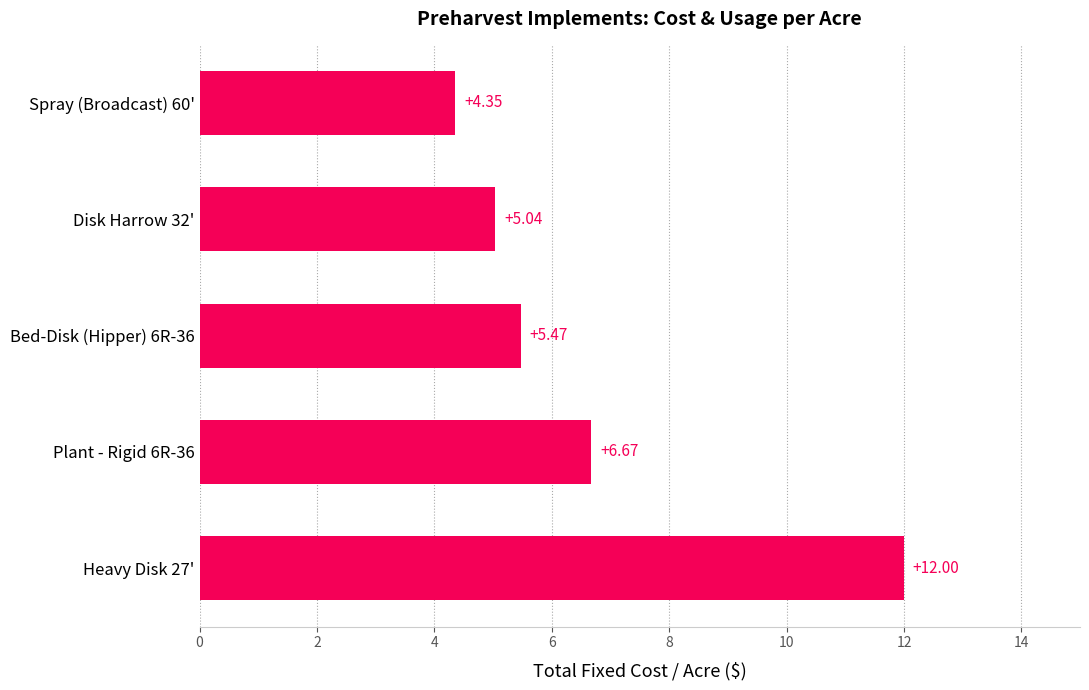

Which has a higher value, Spray (Broadcast) 60' or Plant - Rigid 6R-36?

Plant - Rigid 6R-36